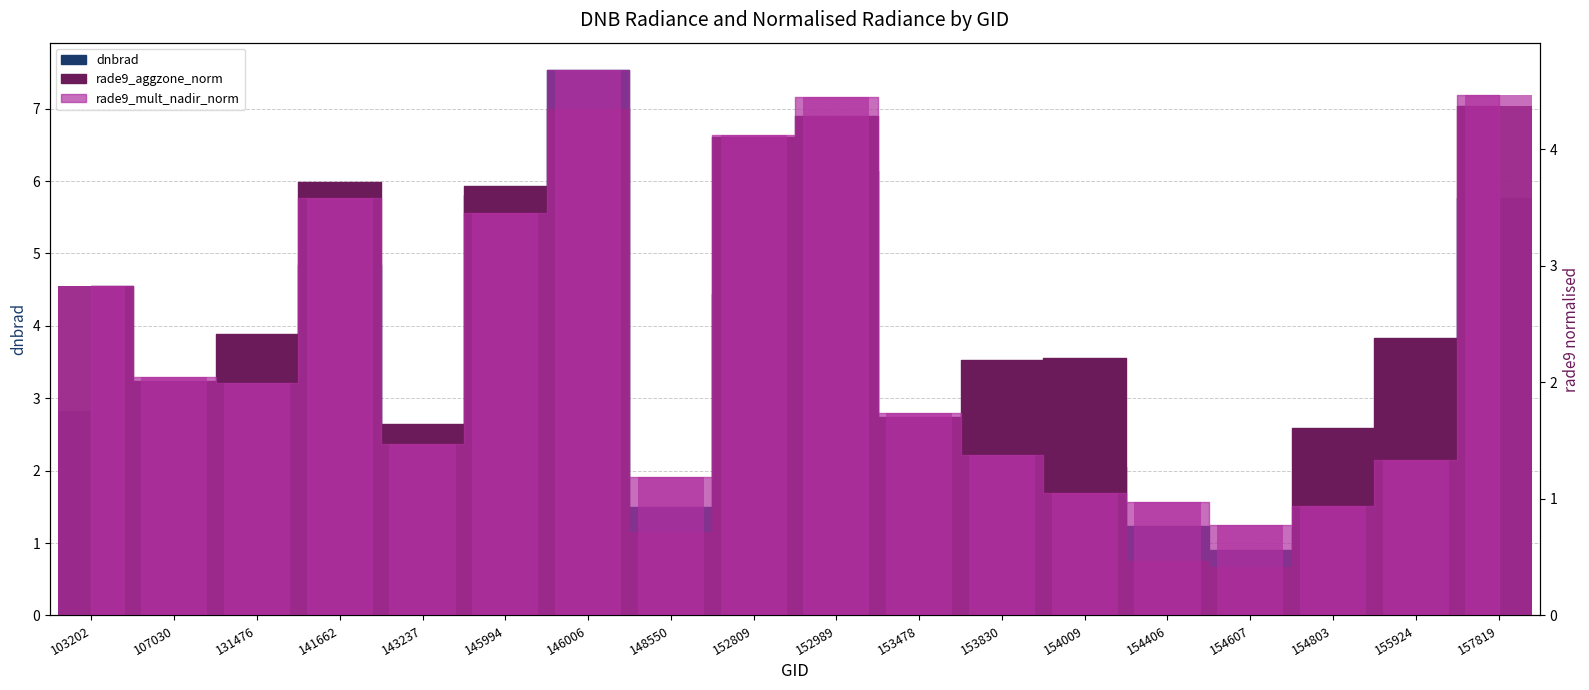

What is the value of the rade9_aggzone_norm bar at the 7th from the left?

4.3